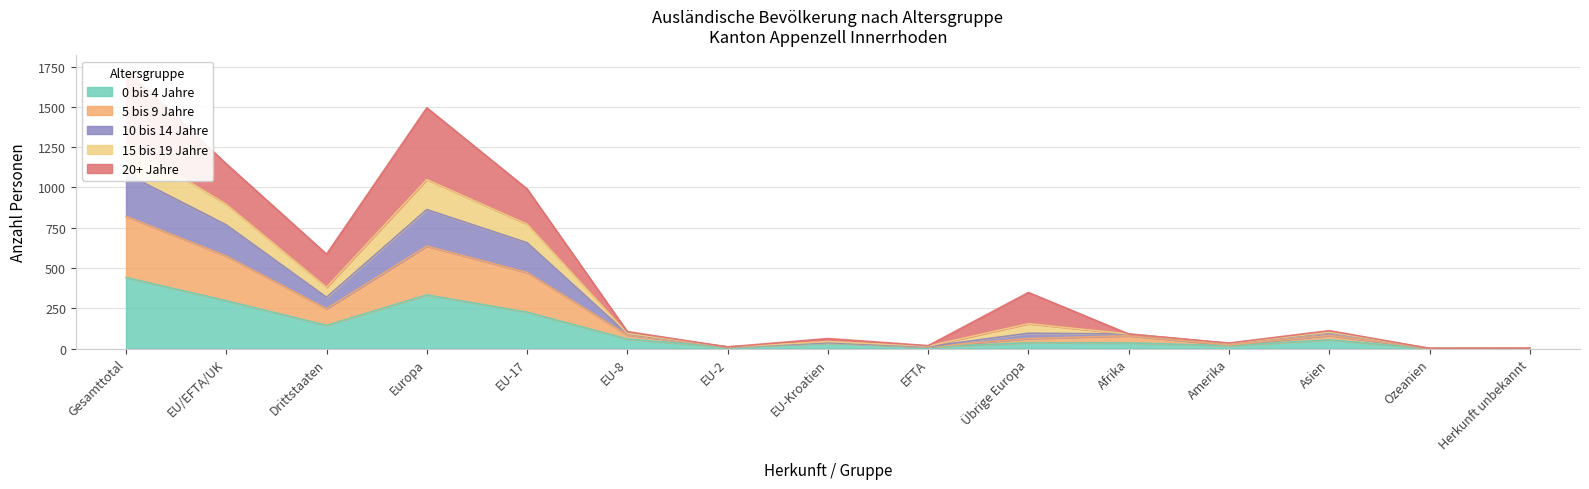

At which label does 0 bis 4 Jahre reach its peak?

Gesamttotal